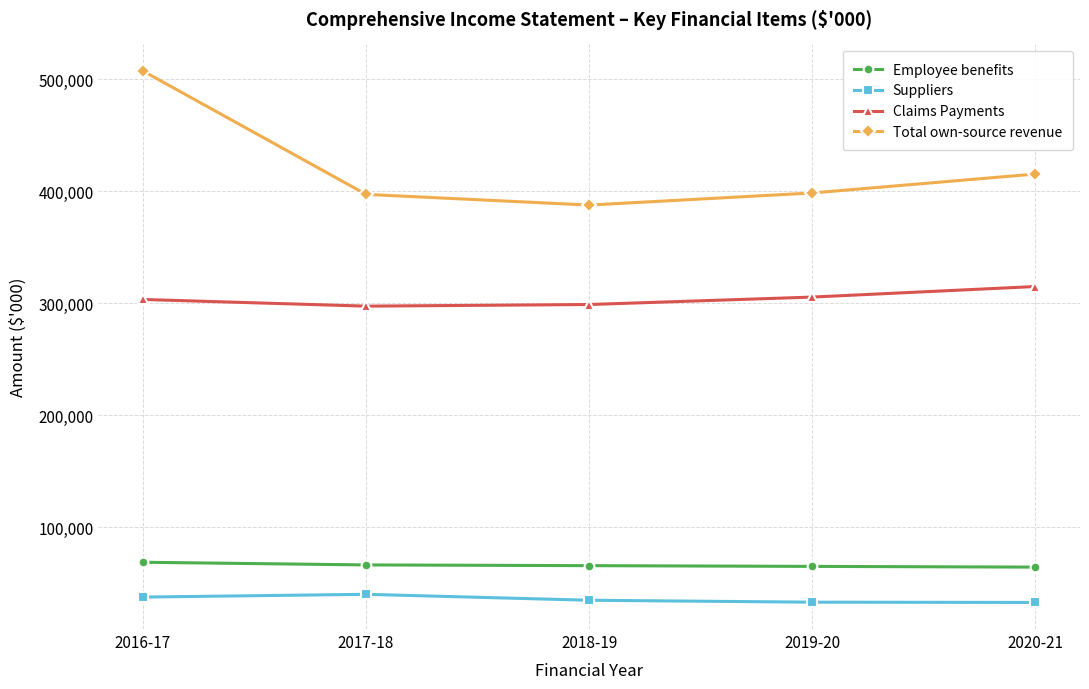

What is the difference between the Total own-source revenue values at 2019-20 and 2016-17?

108909